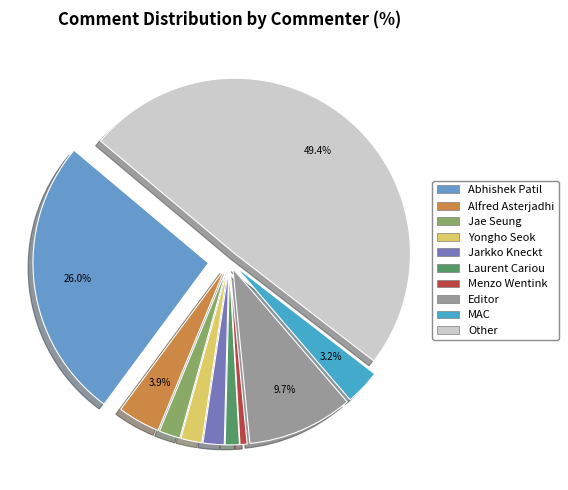

How many slices are in this pie chart?

10